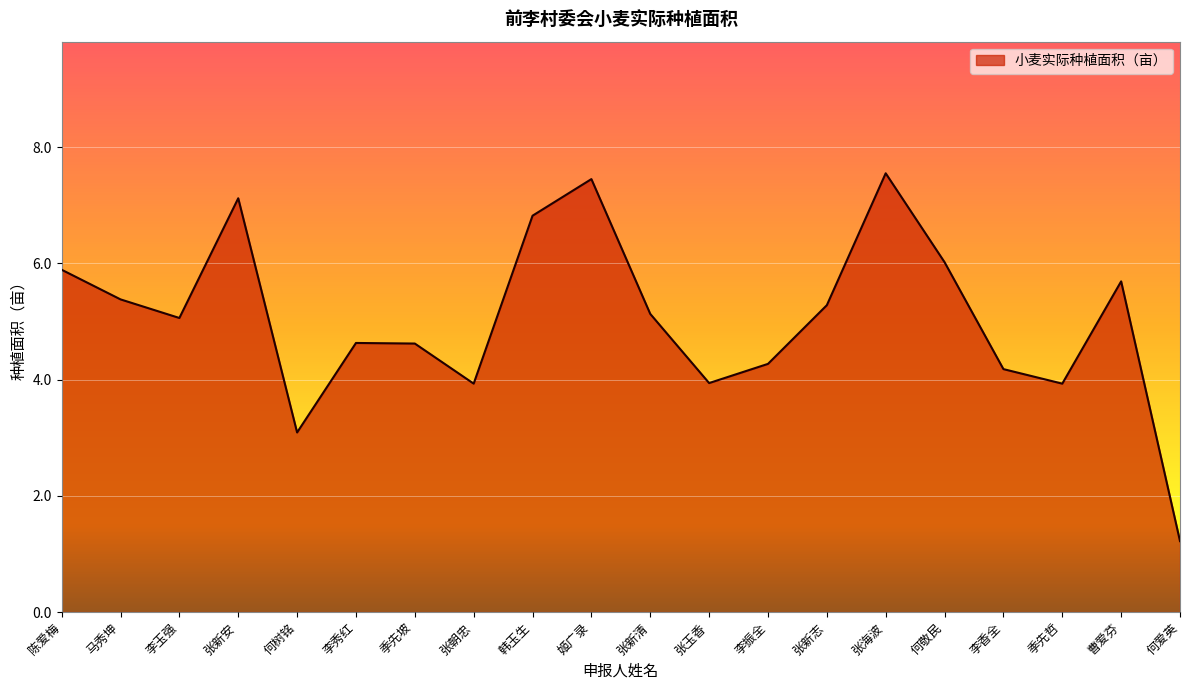

What is the average value?

5.1